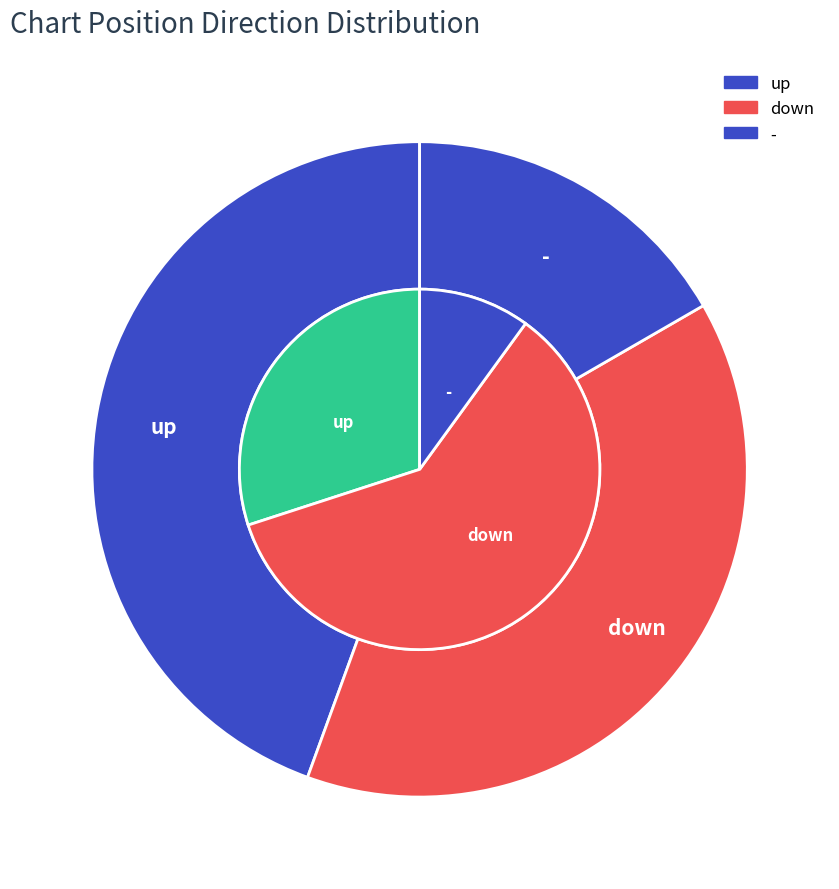

How much of the chart is everything except -?

83.3%